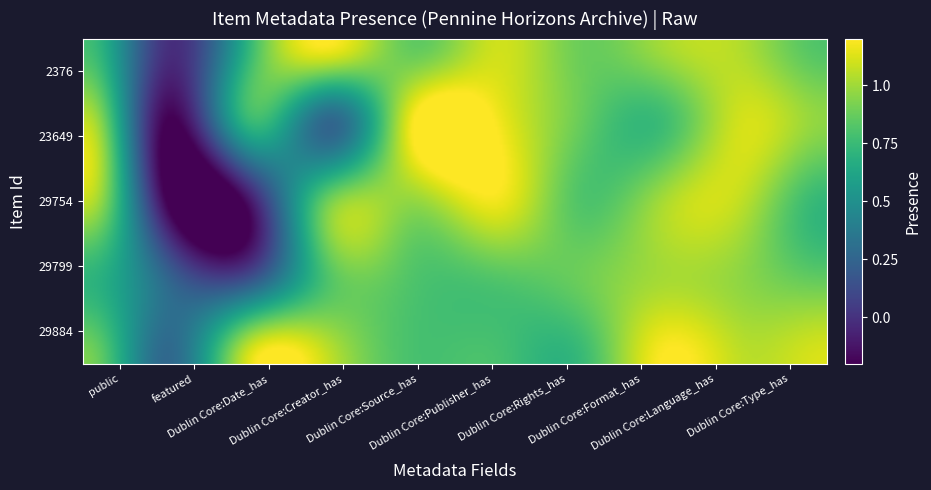

How many values in the 23649 series are below 1?

5